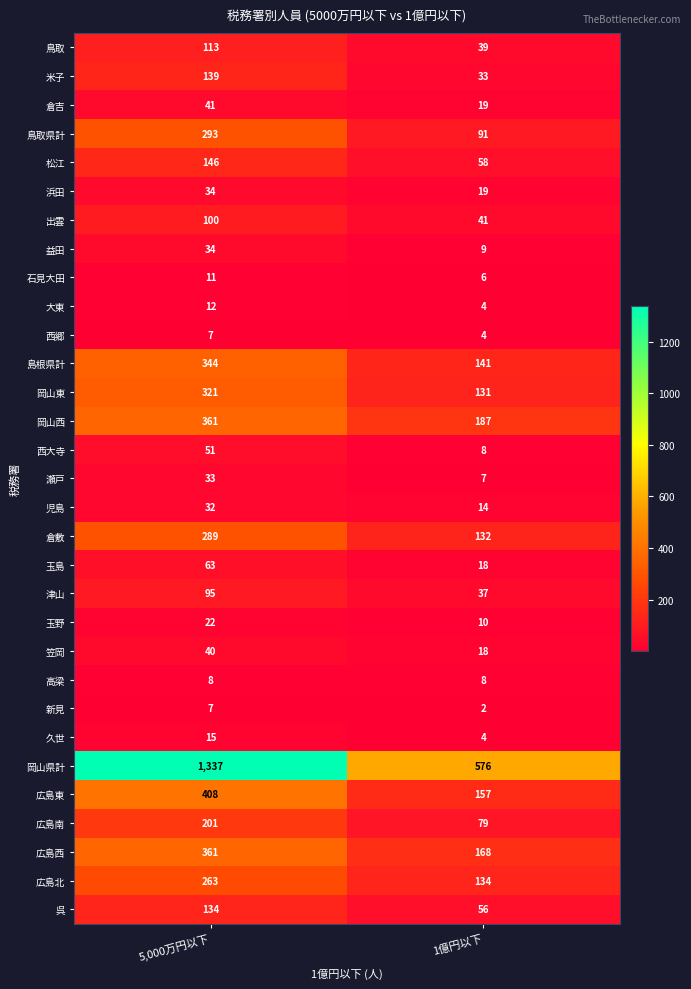

Count the number of categories in the chart.

2